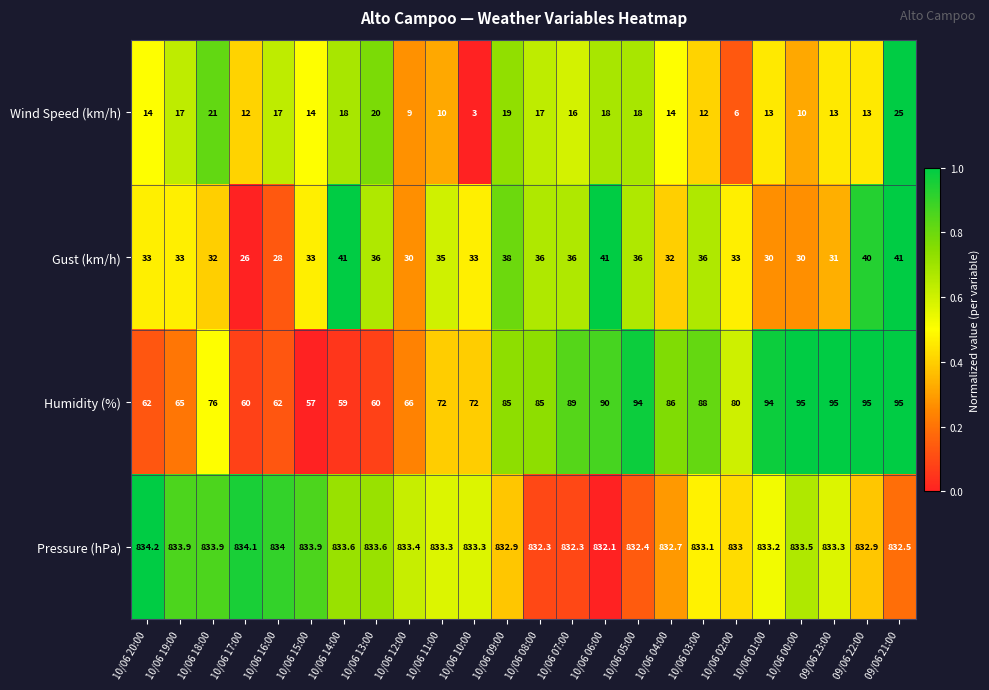

Is it true that Gust (km/h) equals 20.9 at 10/06 07:00?

False